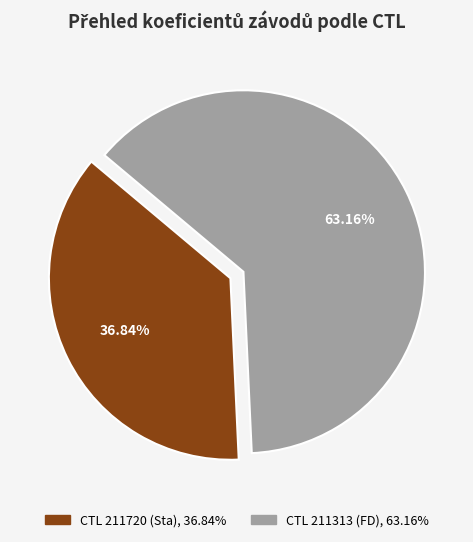

Is there a majority slice in this chart?

Yes